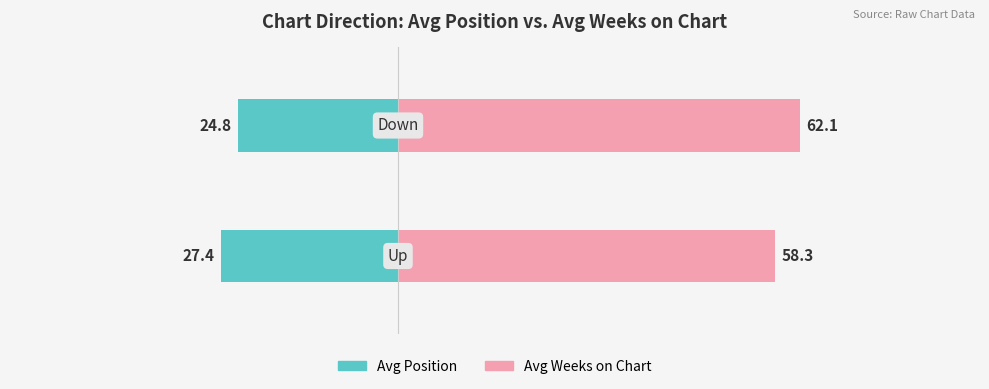

The Avg Weeks on Chart series shows 79.2 at 0. True or false?

False